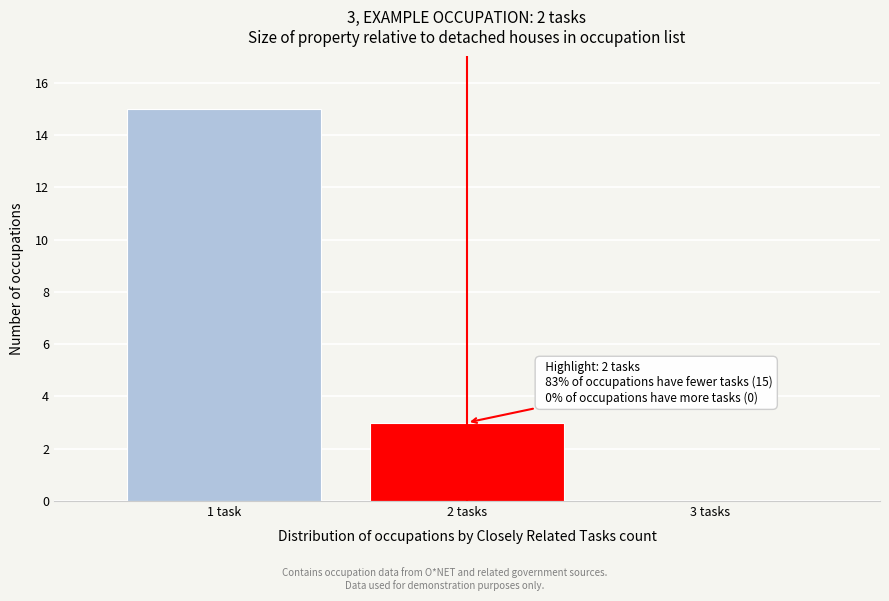

Reading right to left, extract all data points from this chart.

3 tasks=0	2 tasks=3	1 task=15